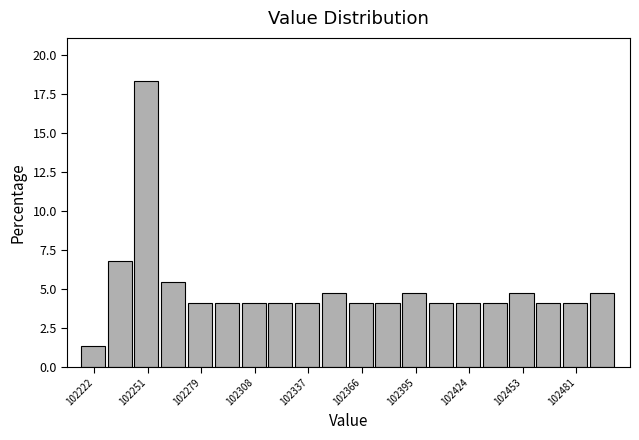

Read against the x-axis, roughly where is the centre of the tallest bar?

102250